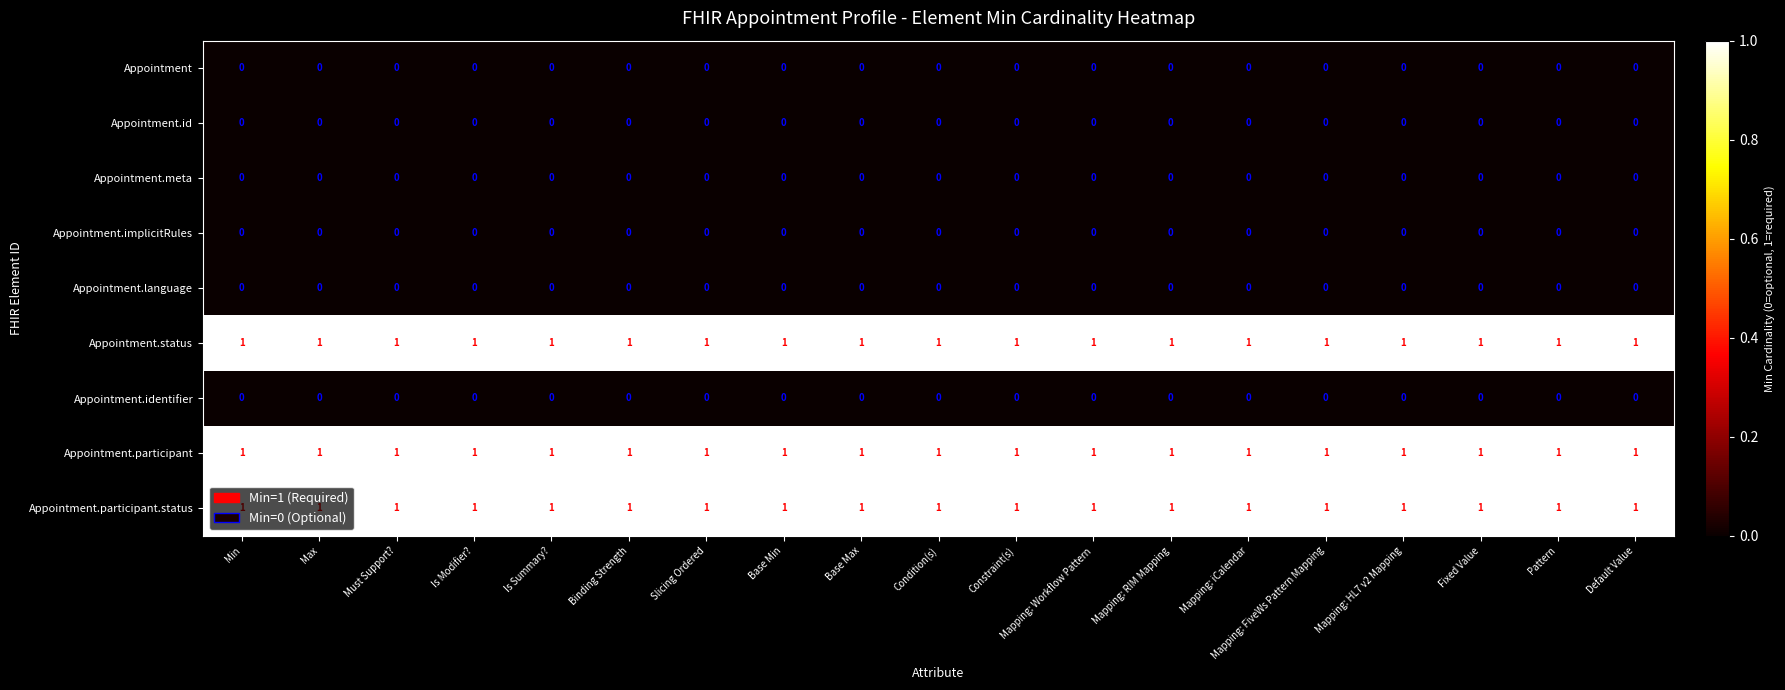

The Appointment.meta series shows 0 at Mapping: iCalendar. True or false?

True